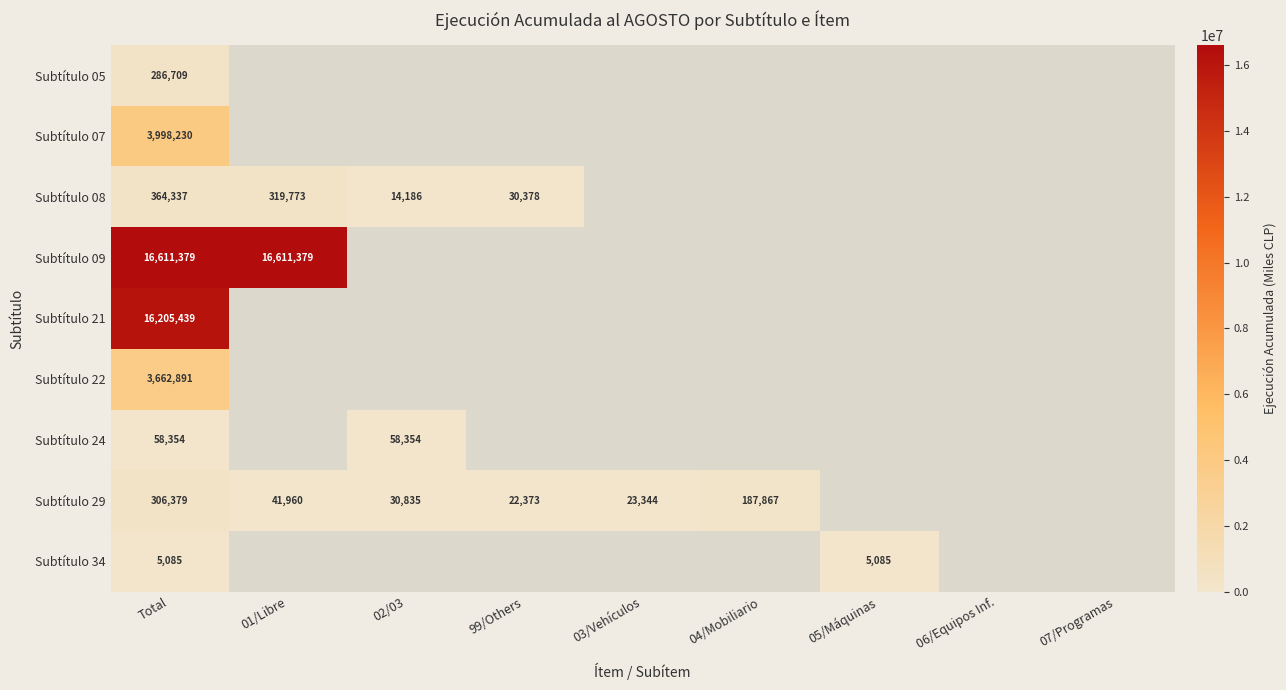

The value of Subtítulo 08 at 99/Others is 44473. True or false?

False